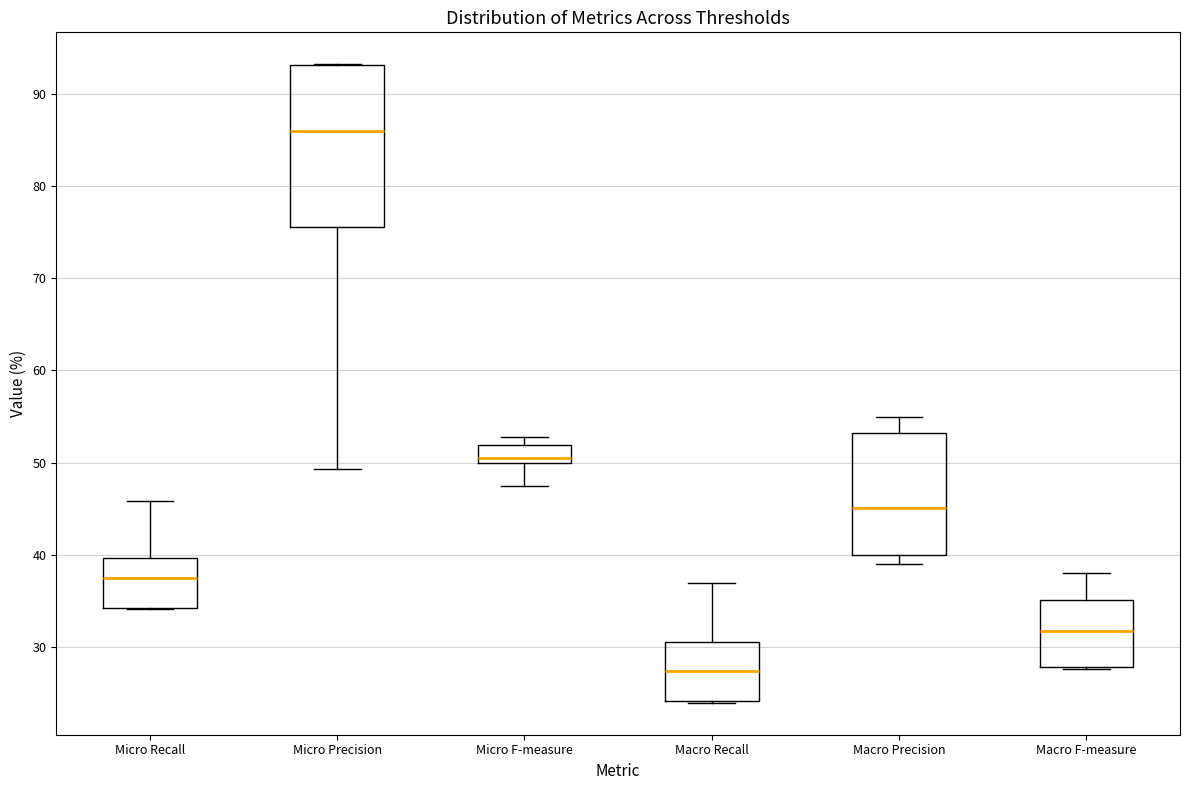

Which box is the tallest, from its lower edge to its upper edge?

Micro Precision